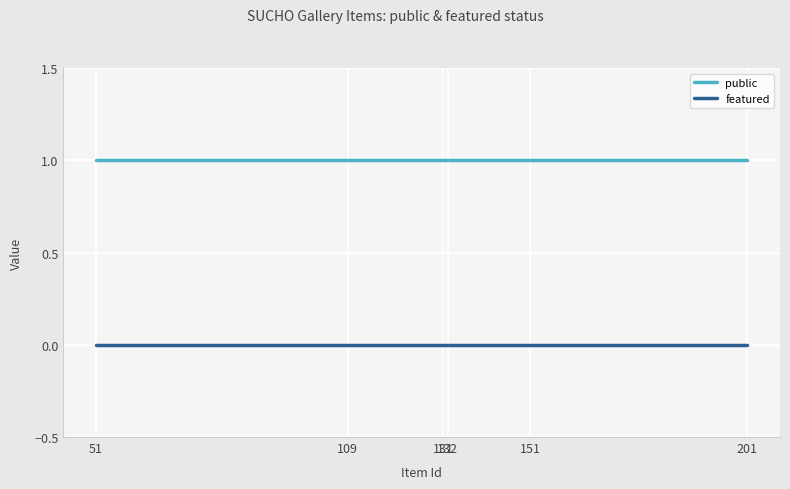

Rank the series by their maximum value, from highest to lowest.

public, featured